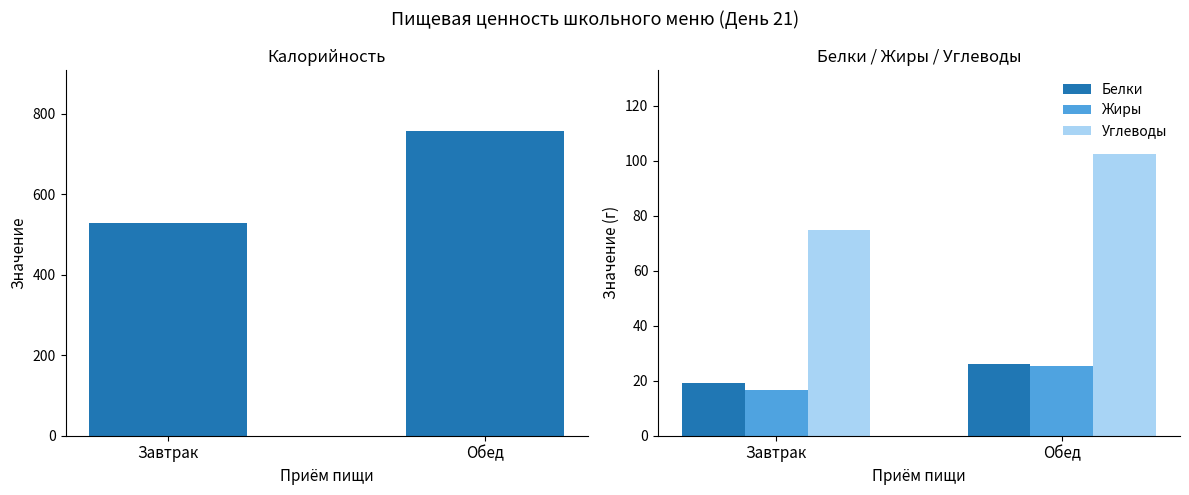

What is the label of the 2nd bar from the right?

Завтрак